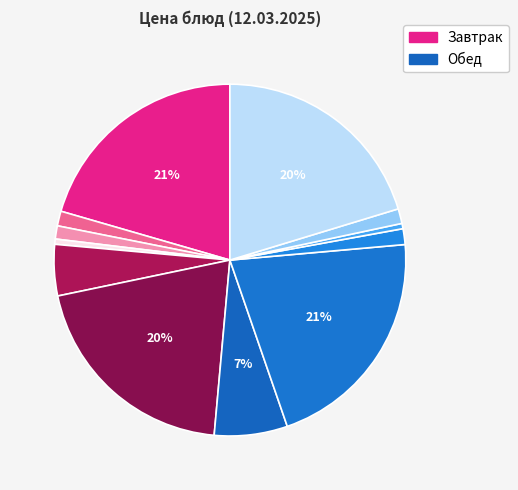

How many segments does this pie chart have?

12